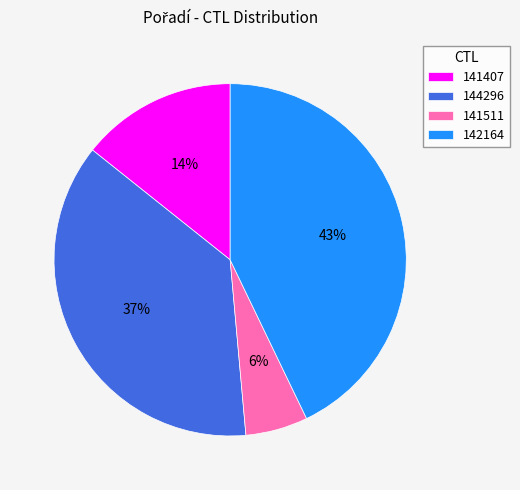

To the nearest percent, what portion does 141511 represent?

6%